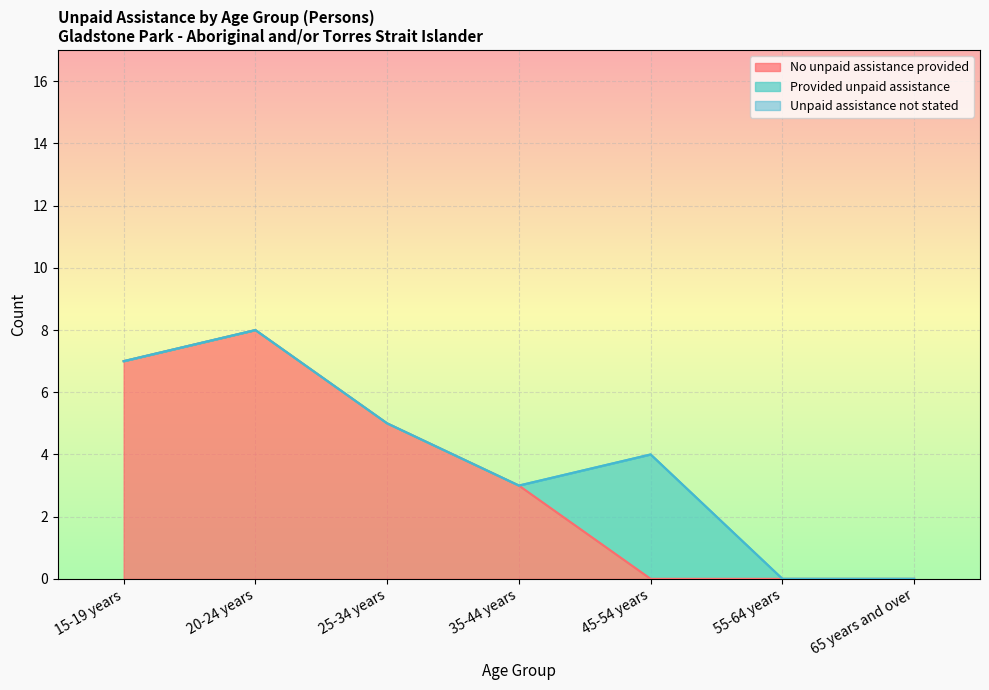

At which category is the sum across all series the highest?

20-24 years